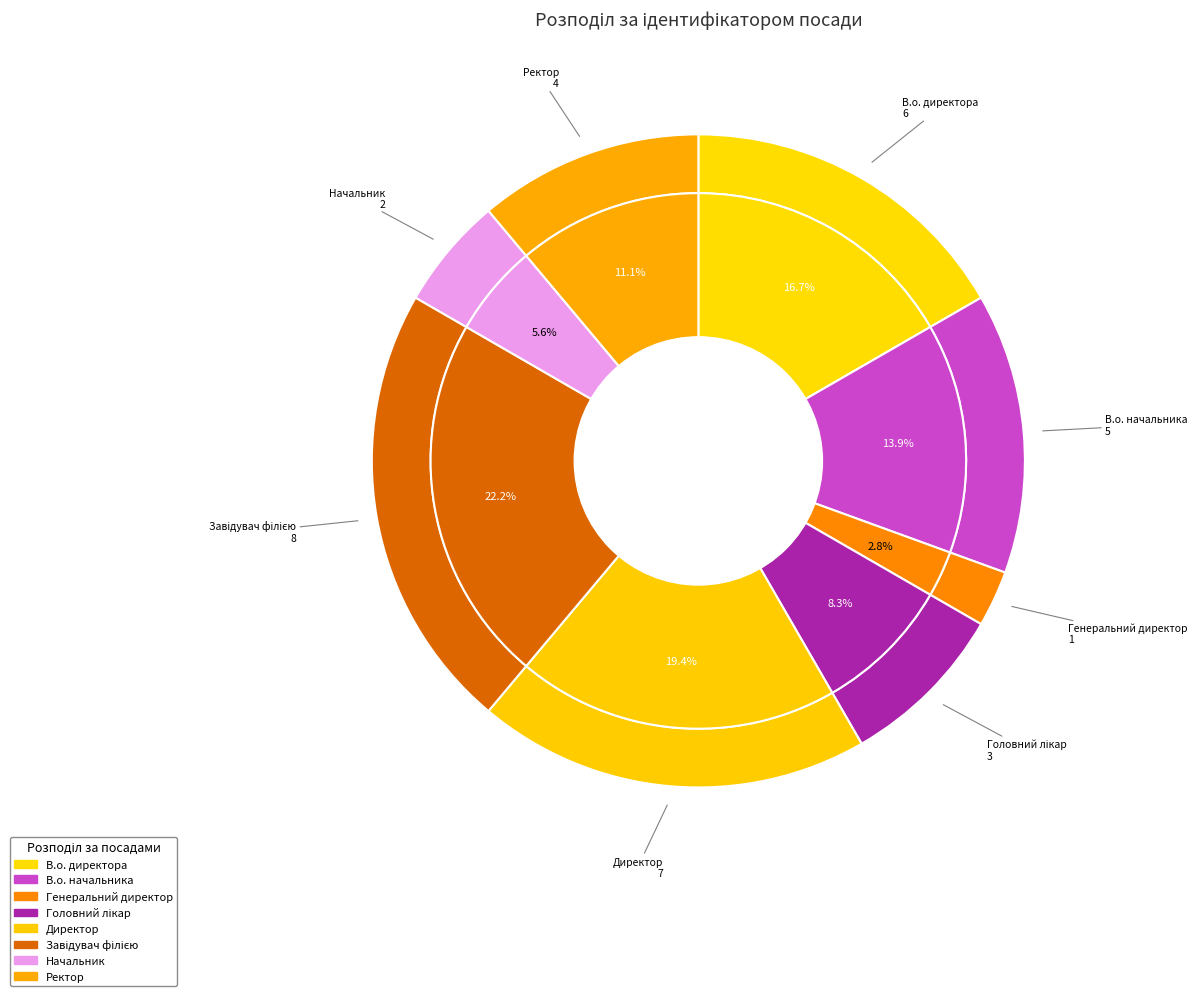

What portion of the pie excludes Ректор?

88.9%